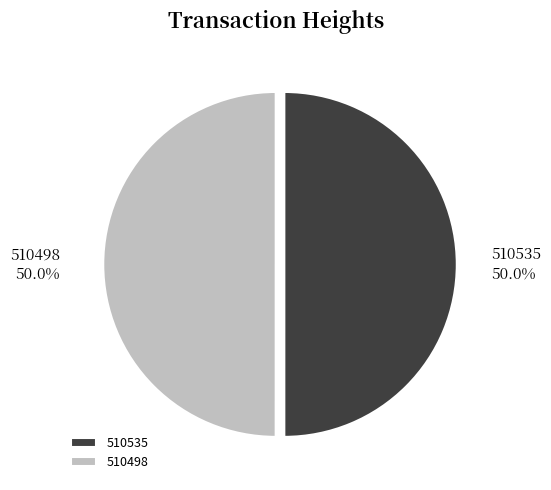

Approximately how many times larger is the value at 510535 compared to 510498?

1.0